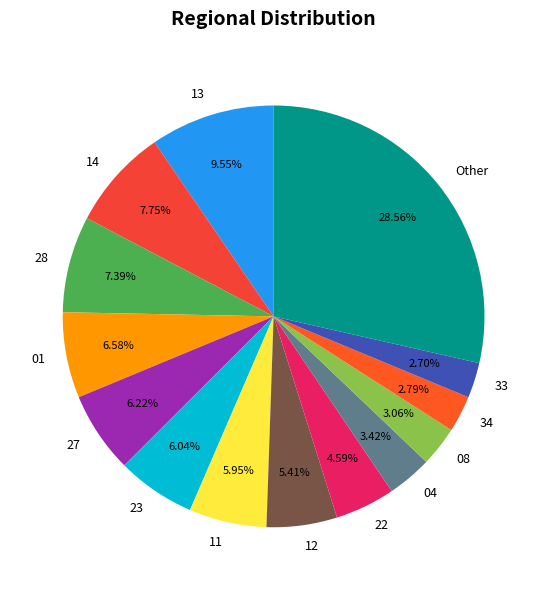

Which has a higher value, 04 or 23?

23